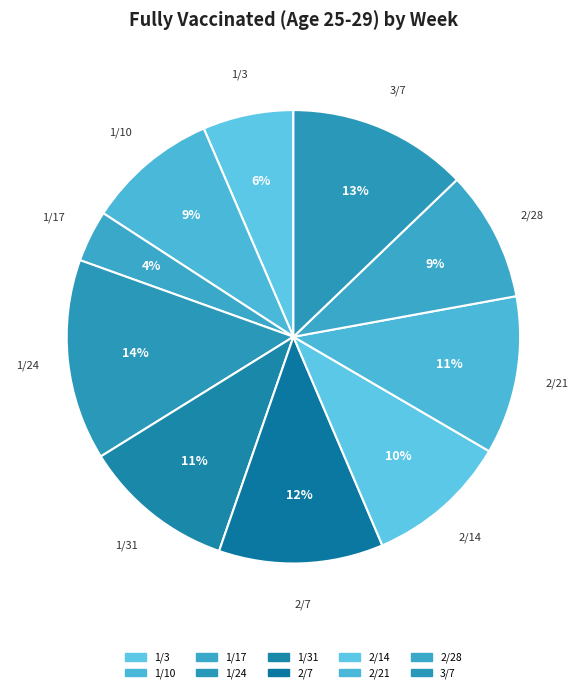

To the nearest percent, what percentage of the pie is 1/31?

11%